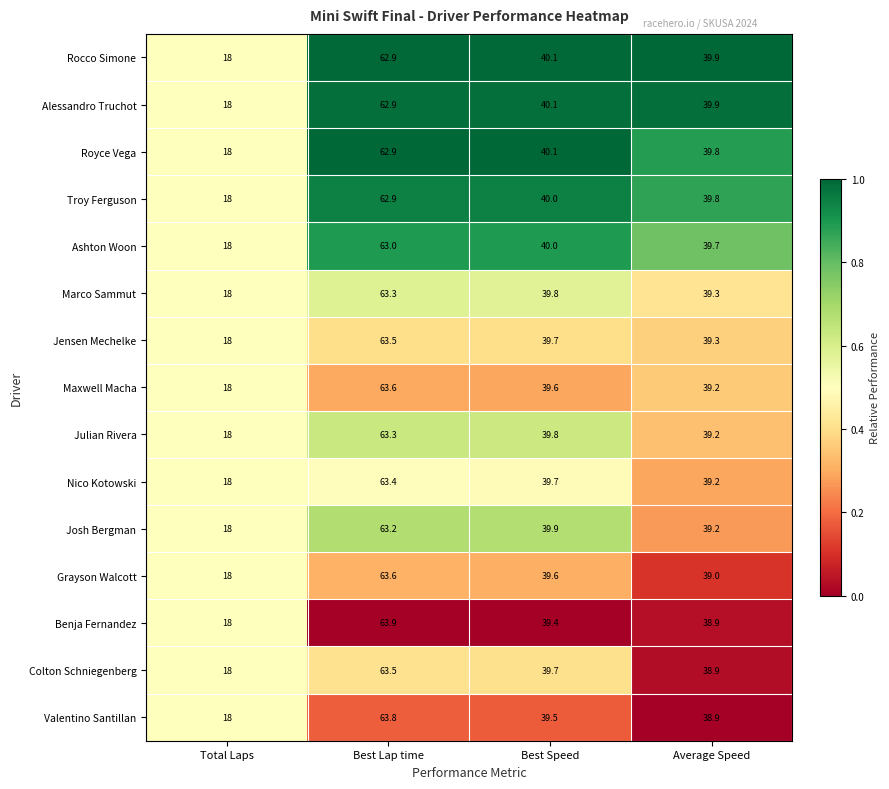

What is the minimum value for Josh Bergman?

18.0